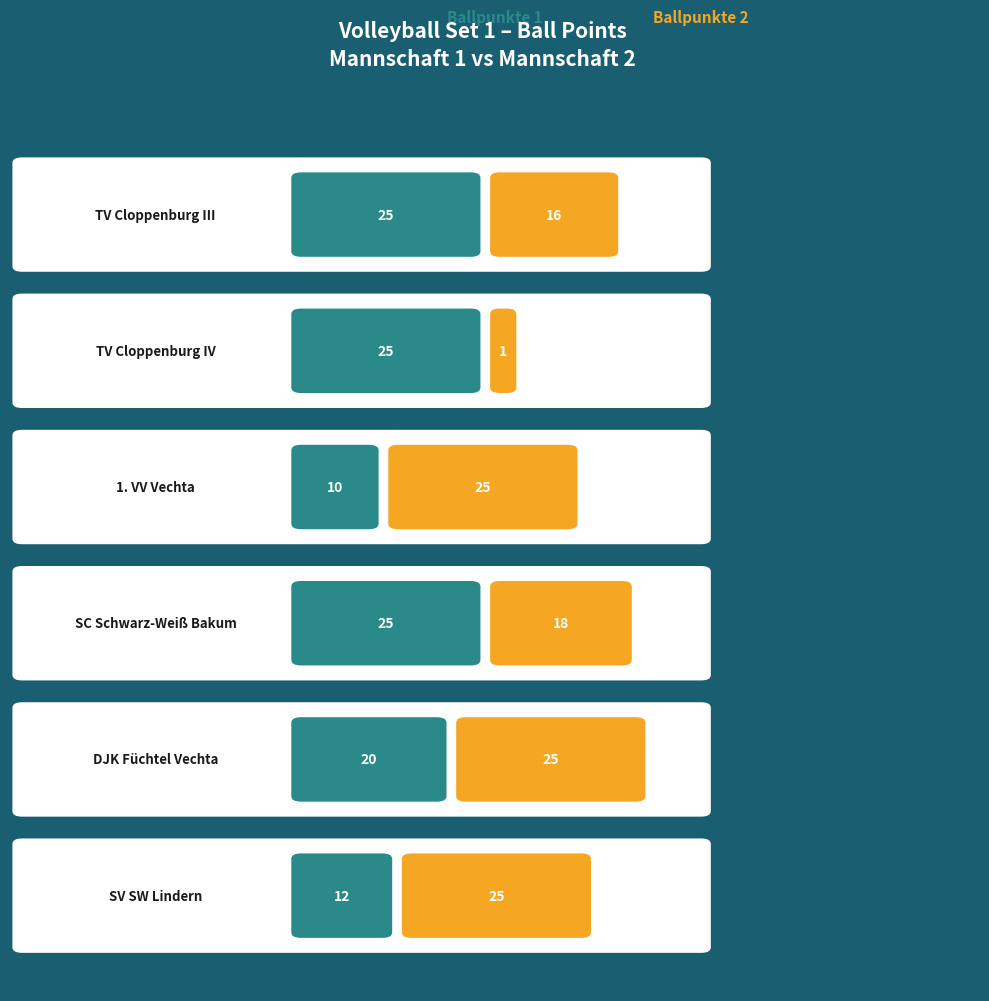

What is the difference between the Satz 1 - Ballpunkte 2 values at TV Cloppenburg IV and TV Cloppenburg III?

15